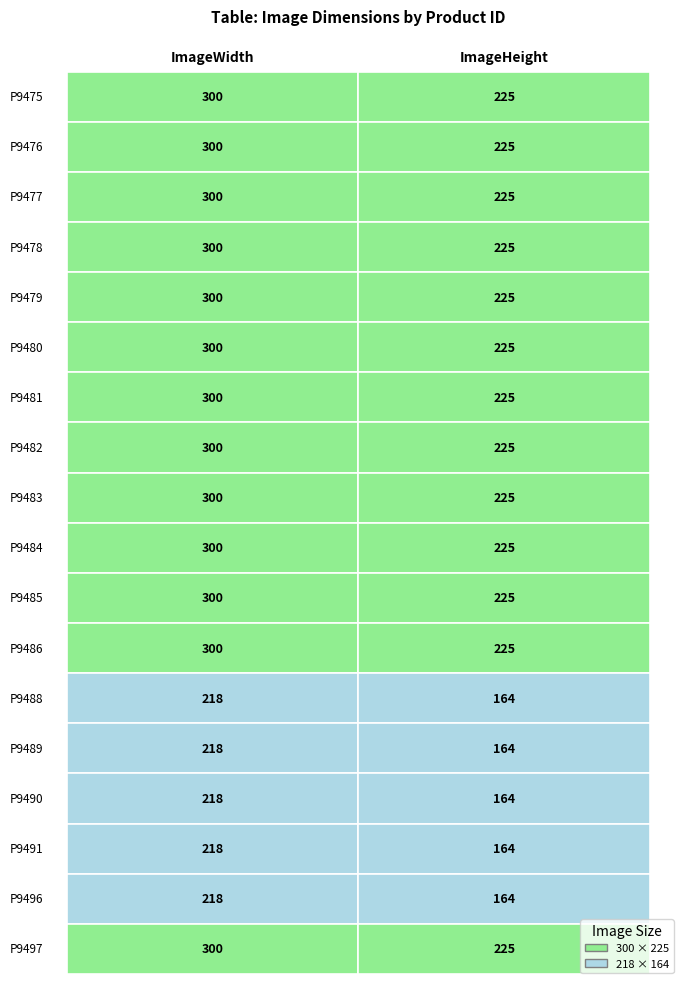

How many P9485 values are between 225 and 300?

2